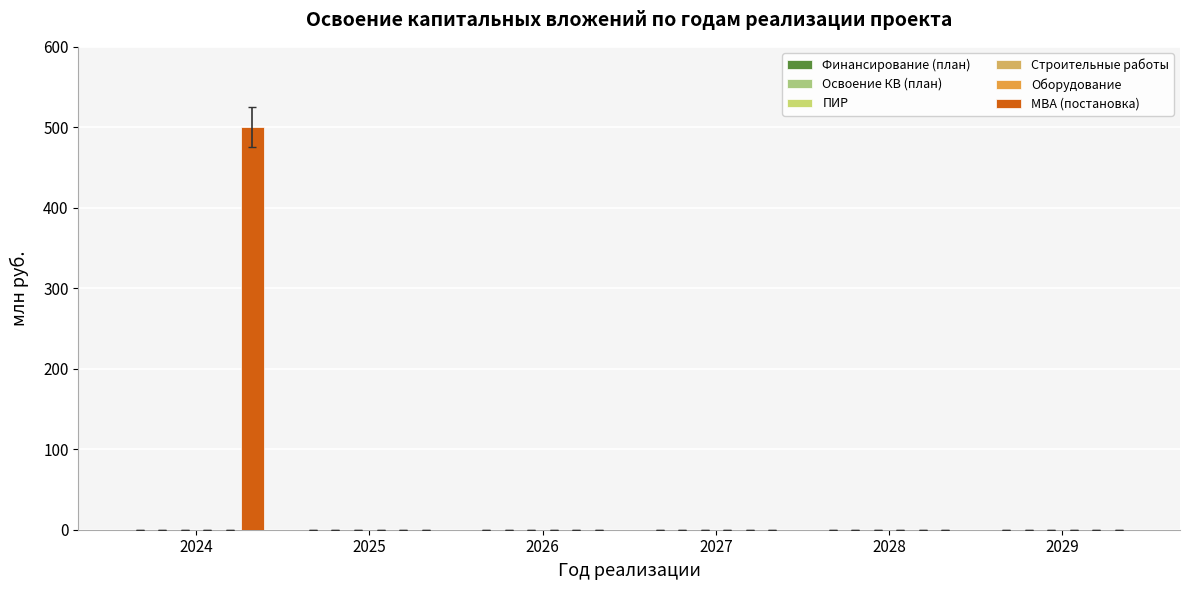

Are the bars horizontal?

No